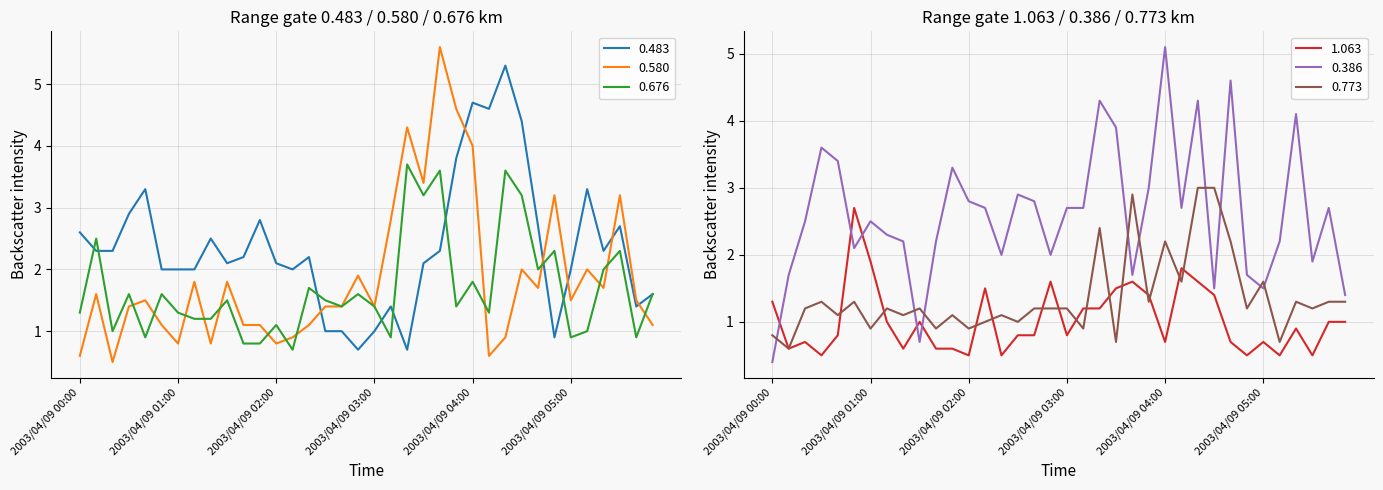

Reading left to right, extract all data points from this chart.

0.483: 2003/04/09 00:00=2.6	2003/04/09 00:10=2.3	2003/04/09 00:20=2.3	2003/04/09 00:30=2.9	2003/04/09 00:40=3.3	2003/04/09 00:50=2.0	2003/04/09 01:00=2.0	2003/04/09 01:10=2.0	2003/04/09 01:20=2.5	2003/04/09 01:30=2.1	2003/04/09 01:40=2.2	2003/04/09 01:50=2.8	2003/04/09 02:00=2.1	2003/04/09 02:10=2.0	2003/04/09 02:20=2.2	2003/04/09 02:30=1.0	2003/04/09 02:40=1.0	2003/04/09 02:50=0.7	2003/04/09 03:00=1.0	2003/04/09 03:10=1.4	2003/04/09 03:20=0.7	2003/04/09 03:30=2.1	2003/04/09 03:40=2.3	2003/04/09 03:50=3.8	2003/04/09 04:00=4.7	2003/04/09 04:10=4.6	2003/04/09 04:20=5.3	2003/04/09 04:30=4.4	2003/04/09 04:40=2.7	2003/04/09 04:50=0.9	2003/04/09 05:00=2.0	2003/04/09 05:10=3.3	2003/04/09 05:20=2.3	2003/04/09 05:30=2.7	2003/04/09 05:40=1.4	2003/04/09 05:50=1.6
0.580: 2003/04/09 00:00=0.6	2003/04/09 00:10=1.6	2003/04/09 00:20=0.5	2003/04/09 00:30=1.4	2003/04/09 00:40=1.5	2003/04/09 00:50=1.1	2003/04/09 01:00=0.8	2003/04/09 01:10=1.8	2003/04/09 01:20=0.8	2003/04/09 01:30=1.8	2003/04/09 01:40=1.1	2003/04/09 01:50=1.1	2003/04/09 02:00=0.8	2003/04/09 02:10=0.9	2003/04/09 02:20=1.1	2003/04/09 02:30=1.4	2003/04/09 02:40=1.4	2003/04/09 02:50=1.9	2003/04/09 03:00=1.4	2003/04/09 03:10=2.8	2003/04/09 03:20=4.3	2003/04/09 03:30=3.4	2003/04/09 03:40=5.6	2003/04/09 03:50=4.6	2003/04/09 04:00=4.0	2003/04/09 04:10=0.6	2003/04/09 04:20=0.9	2003/04/09 04:30=2.0	2003/04/09 04:40=1.7	2003/04/09 04:50=3.2	2003/04/09 05:00=1.5	2003/04/09 05:10=2.0	2003/04/09 05:20=1.7	2003/04/09 05:30=3.2	2003/04/09 05:40=1.5	2003/04/09 05:50=1.1
0.676: 2003/04/09 00:00=1.3	2003/04/09 00:10=2.5	2003/04/09 00:20=1.0	2003/04/09 00:30=1.6	2003/04/09 00:40=0.9	2003/04/09 00:50=1.6	2003/04/09 01:00=1.3	2003/04/09 01:10=1.2	2003/04/09 01:20=1.2	2003/04/09 01:30=1.5	2003/04/09 01:40=0.8	2003/04/09 01:50=0.8	2003/04/09 02:00=1.1	2003/04/09 02:10=0.7	2003/04/09 02:20=1.7	2003/04/09 02:30=1.5	2003/04/09 02:40=1.4	2003/04/09 02:50=1.6	2003/04/09 03:00=1.4	2003/04/09 03:10=0.9	2003/04/09 03:20=3.7	2003/04/09 03:30=3.2	2003/04/09 03:40=3.6	2003/04/09 03:50=1.4	2003/04/09 04:00=1.8	2003/04/09 04:10=1.3	2003/04/09 04:20=3.6	2003/04/09 04:30=3.2	2003/04/09 04:40=2.0	2003/04/09 04:50=2.3	2003/04/09 05:00=0.9	2003/04/09 05:10=1.0	2003/04/09 05:20=2.0	2003/04/09 05:30=2.3	2003/04/09 05:40=0.9	2003/04/09 05:50=1.6
1.063: 2003/04/09 00:00=1.3	2003/04/09 00:10=0.6	2003/04/09 00:20=0.7	2003/04/09 00:30=0.5	2003/04/09 00:40=0.8	2003/04/09 00:50=2.7	2003/04/09 01:00=1.9	2003/04/09 01:10=1.0	2003/04/09 01:20=0.6	2003/04/09 01:30=1.0	2003/04/09 01:40=0.6	2003/04/09 01:50=0.6	2003/04/09 02:00=0.5	2003/04/09 02:10=1.5	2003/04/09 02:20=0.5	2003/04/09 02:30=0.8	2003/04/09 02:40=0.8	2003/04/09 02:50=1.6	2003/04/09 03:00=0.8	2003/04/09 03:10=1.2	2003/04/09 03:20=1.2	2003/04/09 03:30=1.5	2003/04/09 03:40=1.6	2003/04/09 03:50=1.4	2003/04/09 04:00=0.7	2003/04/09 04:10=1.8	2003/04/09 04:20=1.6	2003/04/09 04:30=1.4	2003/04/09 04:40=0.7	2003/04/09 04:50=0.5	2003/04/09 05:00=0.7	2003/04/09 05:10=0.5	2003/04/09 05:20=0.9	2003/04/09 05:30=0.5	2003/04/09 05:40=1.0	2003/04/09 05:50=1.0
0.386: 2003/04/09 00:00=0.4	2003/04/09 00:10=1.7	2003/04/09 00:20=2.5	2003/04/09 00:30=3.6	2003/04/09 00:40=3.4	2003/04/09 00:50=2.1	2003/04/09 01:00=2.5	2003/04/09 01:10=2.3	2003/04/09 01:20=2.2	2003/04/09 01:30=0.7	2003/04/09 01:40=2.2	2003/04/09 01:50=3.3	2003/04/09 02:00=2.8	2003/04/09 02:10=2.7	2003/04/09 02:20=2.0	2003/04/09 02:30=2.9	2003/04/09 02:40=2.8	2003/04/09 02:50=2.0	2003/04/09 03:00=2.7	2003/04/09 03:10=2.7	2003/04/09 03:20=4.3	2003/04/09 03:30=3.9	2003/04/09 03:40=1.7	2003/04/09 03:50=3.0	2003/04/09 04:00=5.1	2003/04/09 04:10=2.7	2003/04/09 04:20=4.3	2003/04/09 04:30=1.5	2003/04/09 04:40=4.6	2003/04/09 04:50=1.7	2003/04/09 05:00=1.5	2003/04/09 05:10=2.2	2003/04/09 05:20=4.1	2003/04/09 05:30=1.9	2003/04/09 05:40=2.7	2003/04/09 05:50=1.4
0.773: 2003/04/09 00:00=0.8	2003/04/09 00:10=0.6	2003/04/09 00:20=1.2	2003/04/09 00:30=1.3	2003/04/09 00:40=1.1	2003/04/09 00:50=1.3	2003/04/09 01:00=0.9	2003/04/09 01:10=1.2	2003/04/09 01:20=1.1	2003/04/09 01:30=1.2	2003/04/09 01:40=0.9	2003/04/09 01:50=1.1	2003/04/09 02:00=0.9	2003/04/09 02:10=1.0	2003/04/09 02:20=1.1	2003/04/09 02:30=1.0	2003/04/09 02:40=1.2	2003/04/09 02:50=1.2	2003/04/09 03:00=1.2	2003/04/09 03:10=0.9	2003/04/09 03:20=2.4	2003/04/09 03:30=0.7	2003/04/09 03:40=2.9	2003/04/09 03:50=1.3	2003/04/09 04:00=2.2	2003/04/09 04:10=1.6	2003/04/09 04:20=3.0	2003/04/09 04:30=3.0	2003/04/09 04:40=2.2	2003/04/09 04:50=1.2	2003/04/09 05:00=1.6	2003/04/09 05:10=0.7	2003/04/09 05:20=1.3	2003/04/09 05:30=1.2	2003/04/09 05:40=1.3	2003/04/09 05:50=1.3